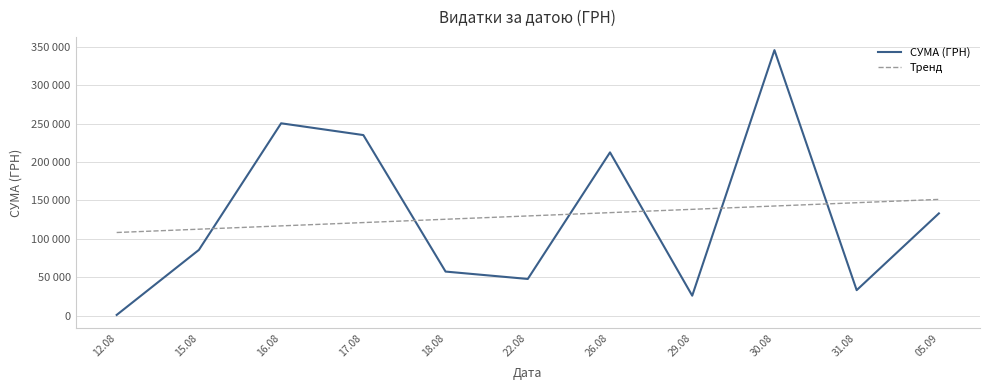

Which series changed the most between 17.08 and 05.09?

СУМА (ГРН)